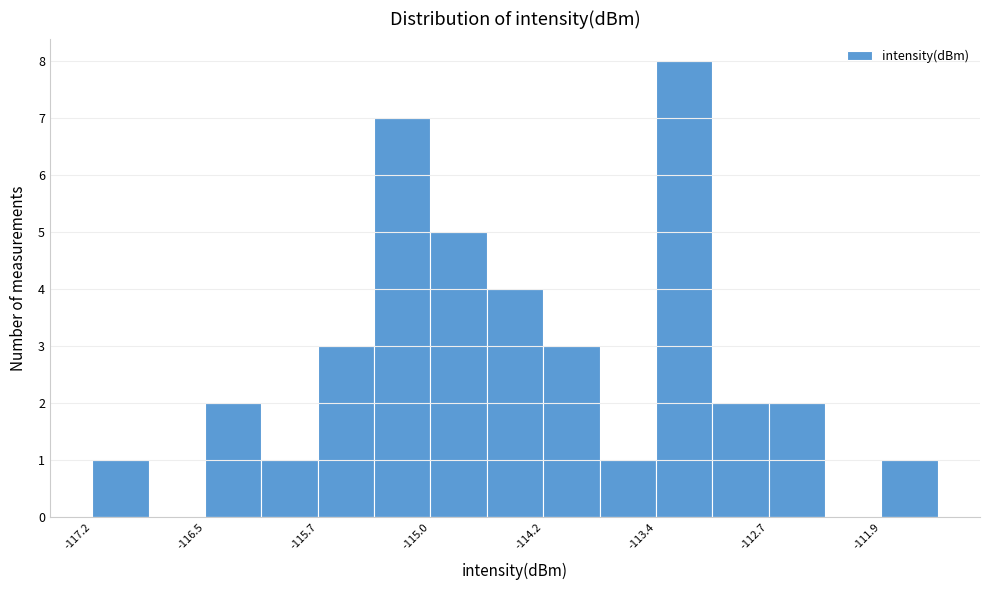

Around what value on the x-axis is the tallest bar? Give the approximate position of its centre, as read against the axis.

-113.3